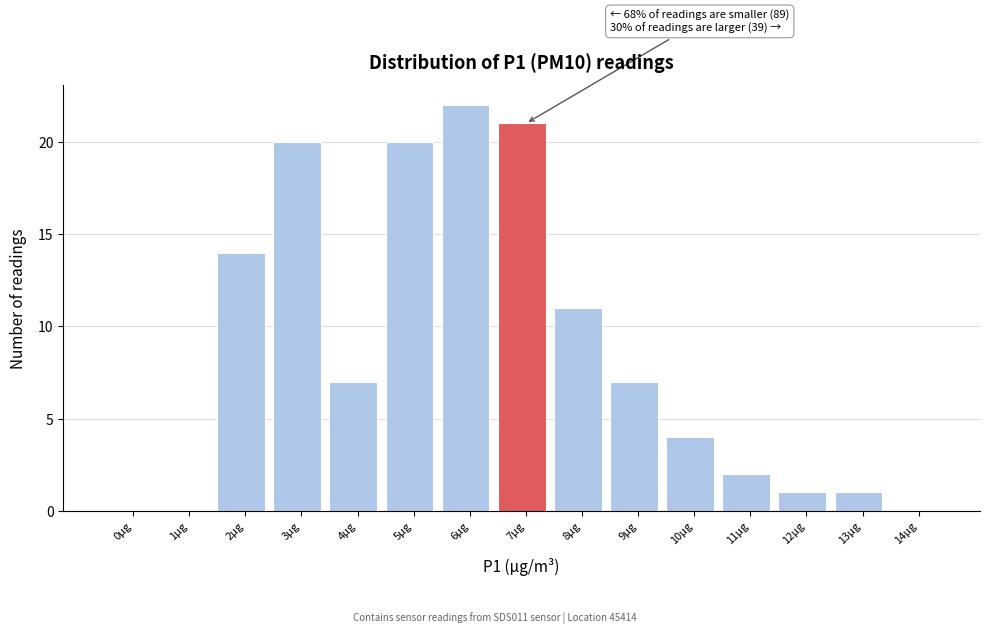

Reading right to left, list all the values displayed in this chart.

14µg=0	13µg=1	12µg=1	11µg=2	10µg=4	9µg=7	8µg=11	7µg=21	6µg=22	5µg=20	4µg=7	3µg=20	2µg=14	1µg=0	0µg=0